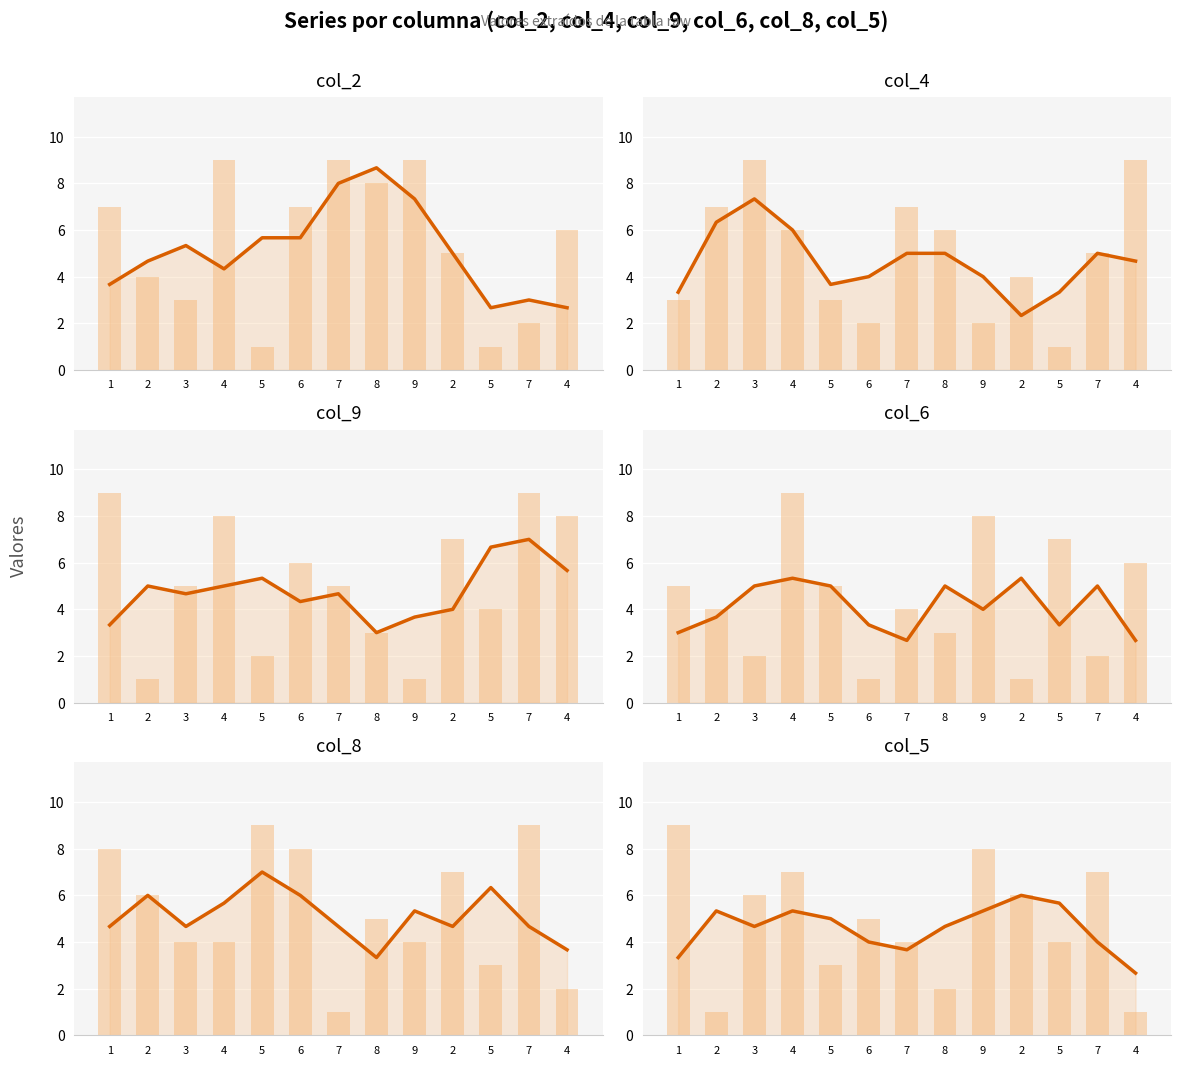

At how many categories does at least one series exceed 7?

4